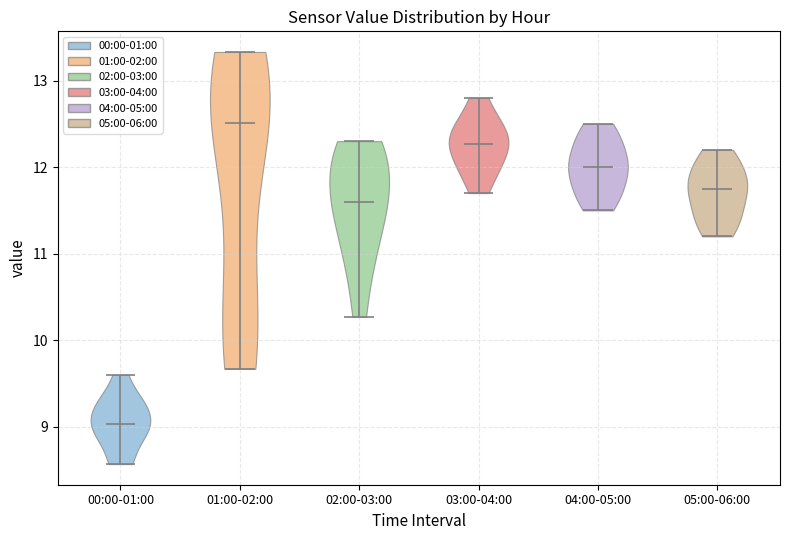

Reading left to right, read every violin against the y-axis: where its median line is, and the lowest and highest points it reaches. The values are not printed on the chart, so give them approximately, as read against the axis.

00:00-01:00: median line 9.0, lowest point 8.6, highest point 9.6
01:00-02:00: median line 12.5, lowest point 9.7, highest point 13.3
02:00-03:00: median line 11.6, lowest point 10.3, highest point 12.3
03:00-04:00: median line 12.3, lowest point 11.7, highest point 12.8
04:00-05:00: median line 12.0, lowest point 11.5, highest point 12.5
05:00-06:00: median line 11.8, lowest point 11.2, highest point 12.2